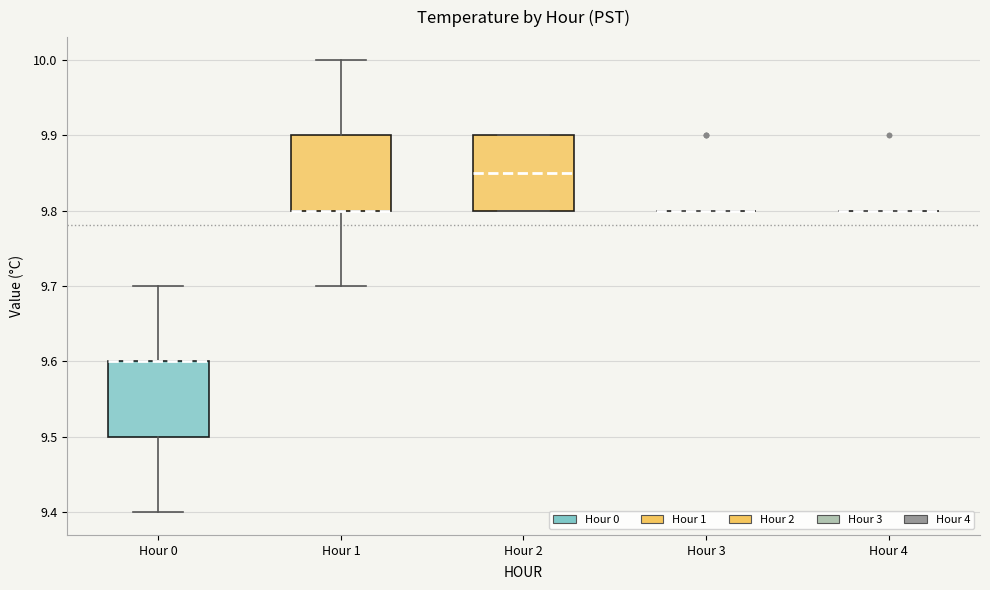

Reading left to right, transcribe this box plot: for each box, give where its median line is, the range the box spans, and where its two whiskers end, as read against the y-axis. The values are not printed on the chart, so give them approximately, as read against the axis.

Hour 0: median 9.60 (drawn on the box's upper edge), box 9.50 to 9.60, whiskers 9.40 to 9.70
Hour 1: median 9.80 (drawn on the box's lower edge), box 9.80 to 9.90, whiskers 9.70 to 10.00
Hour 2: median 9.85, box 9.80 to 9.90, whiskers 9.80 to 9.90
Hour 3: box collapsed to a line at 9.80, whiskers 9.80 to 9.80
Hour 4: box collapsed to a line at 9.80, whiskers 9.80 to 9.80